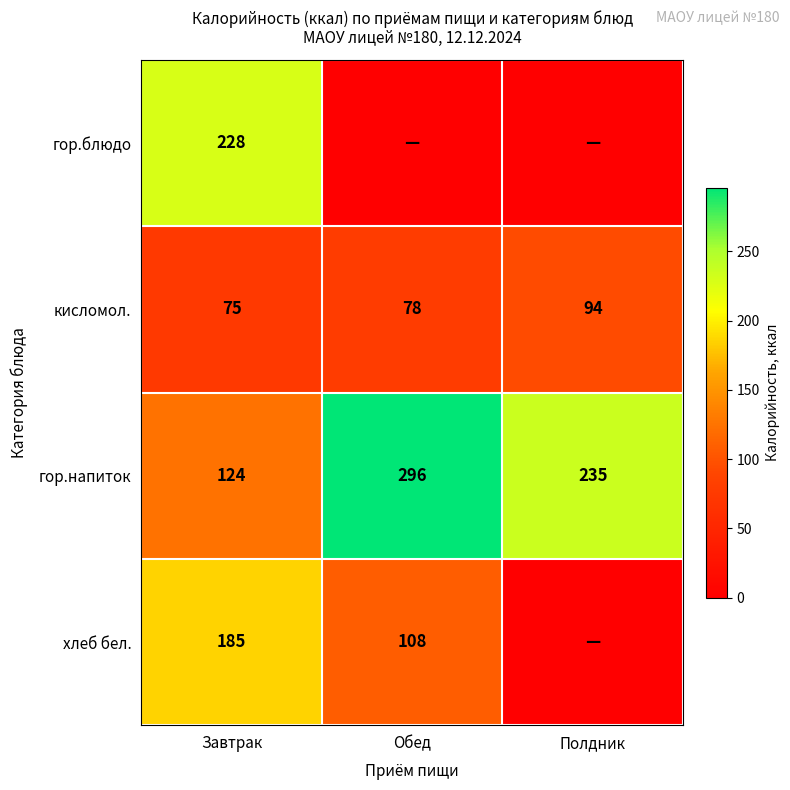

How many values in the кисломол. series are below 78?

1